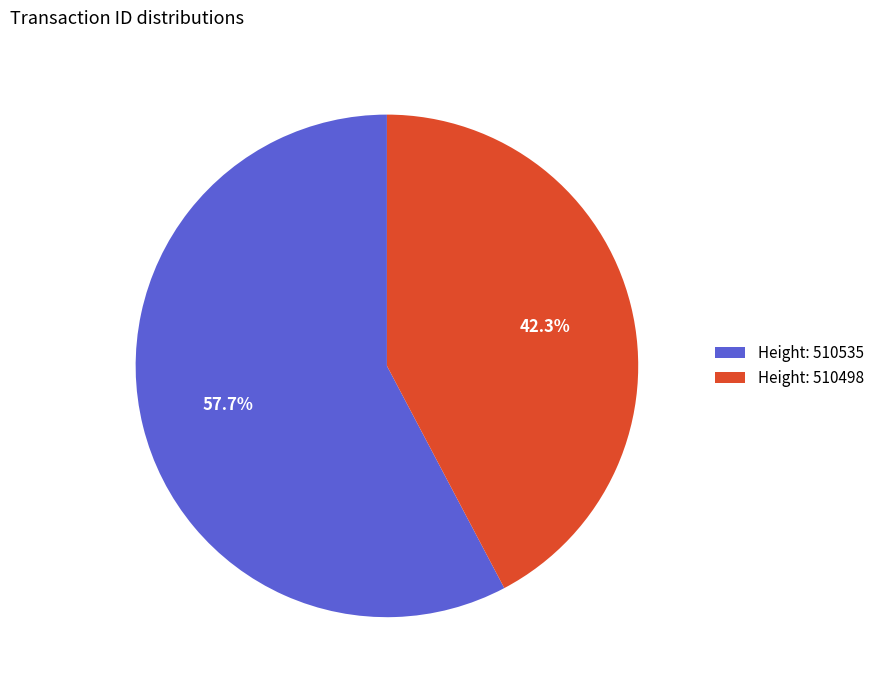

Count the number of slices in the pie.

2